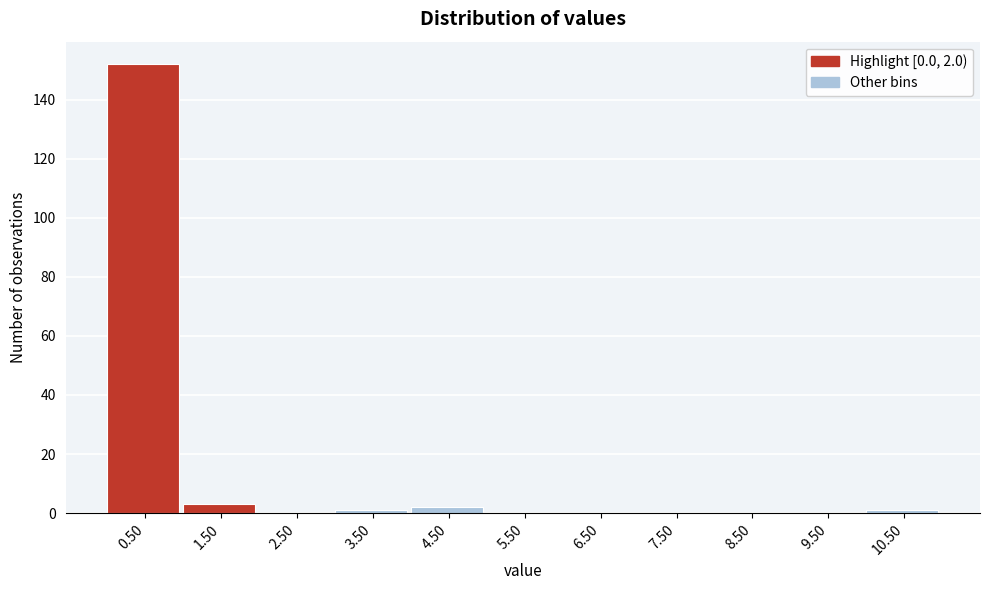

Over which range of the x-axis is the bar tallest?

0 to 1